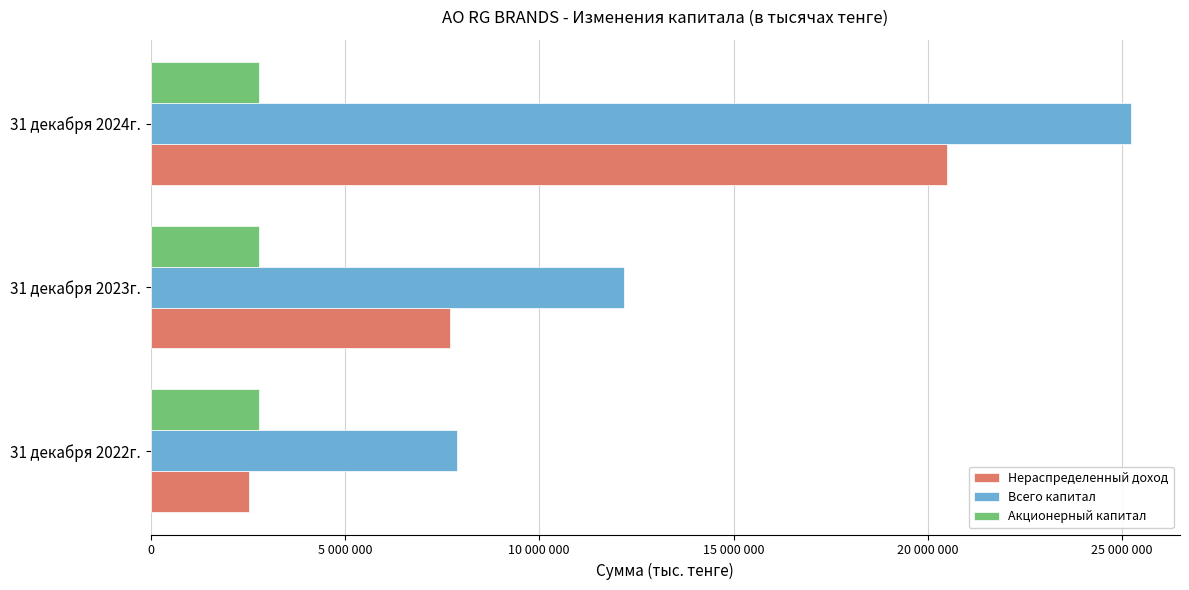

What position from the left is 0?

1